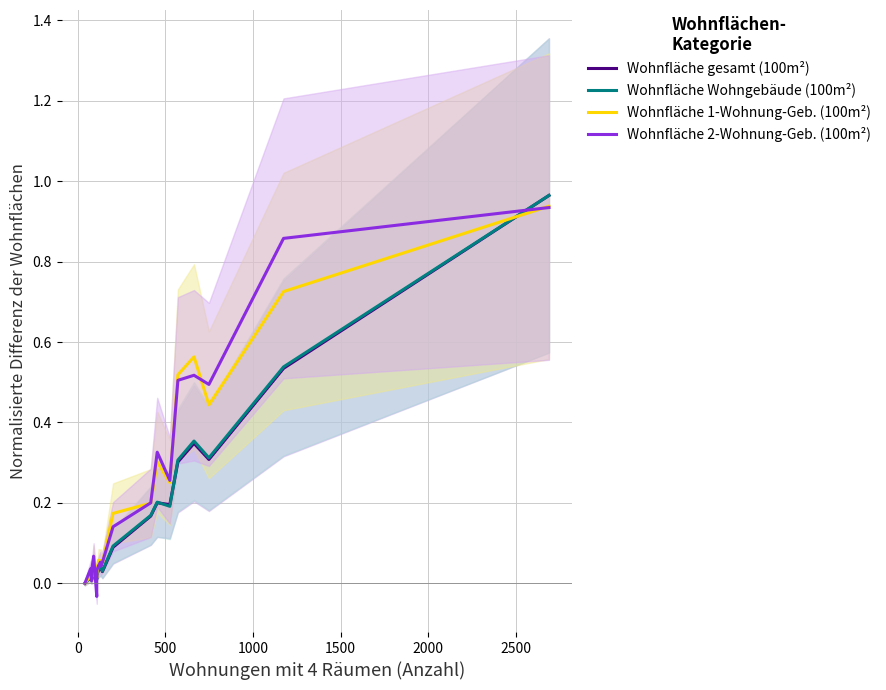

Is it true that Wohnfläche gesamt (100m²) equals 0.0 at 1000?

False